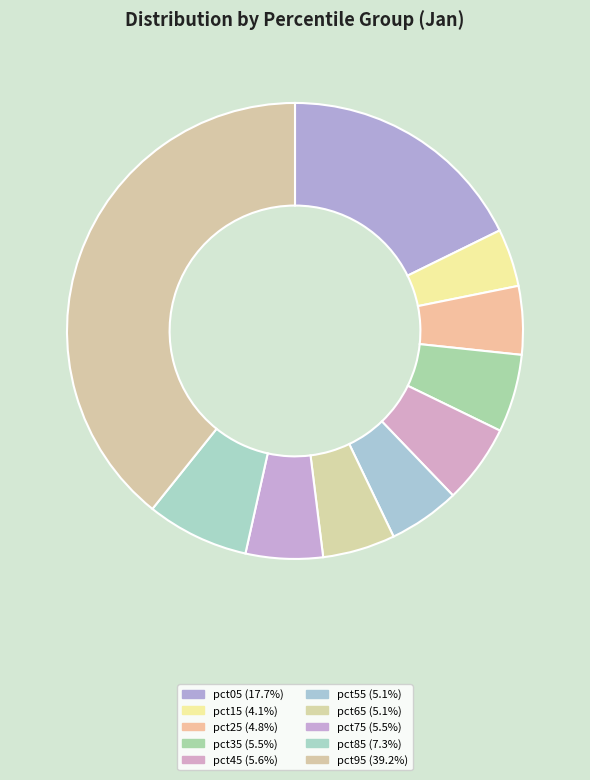

To the nearest percent, what percentage of the pie is pct45?

6%